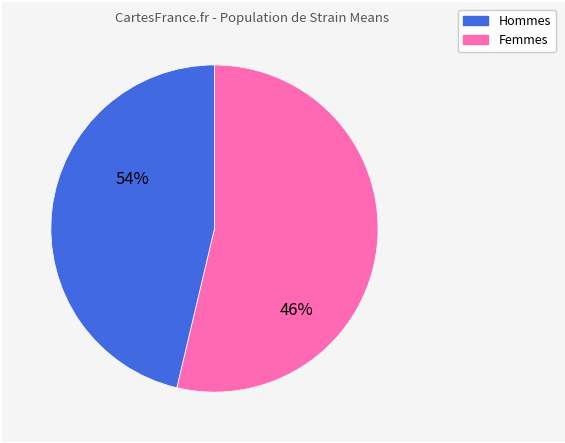

Is there a majority slice in this chart?

Yes